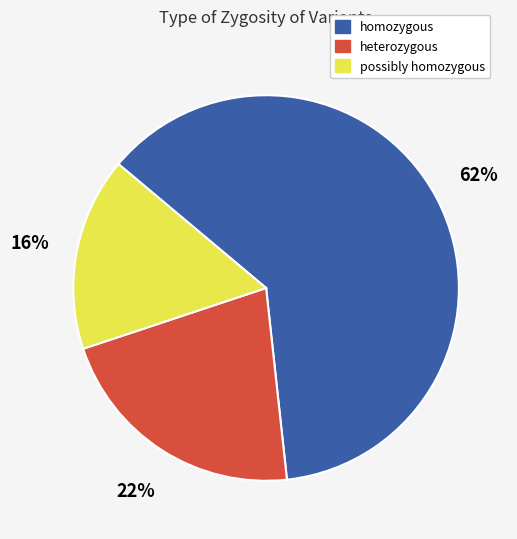

Which has a higher value, homozygous or heterozygous?

homozygous